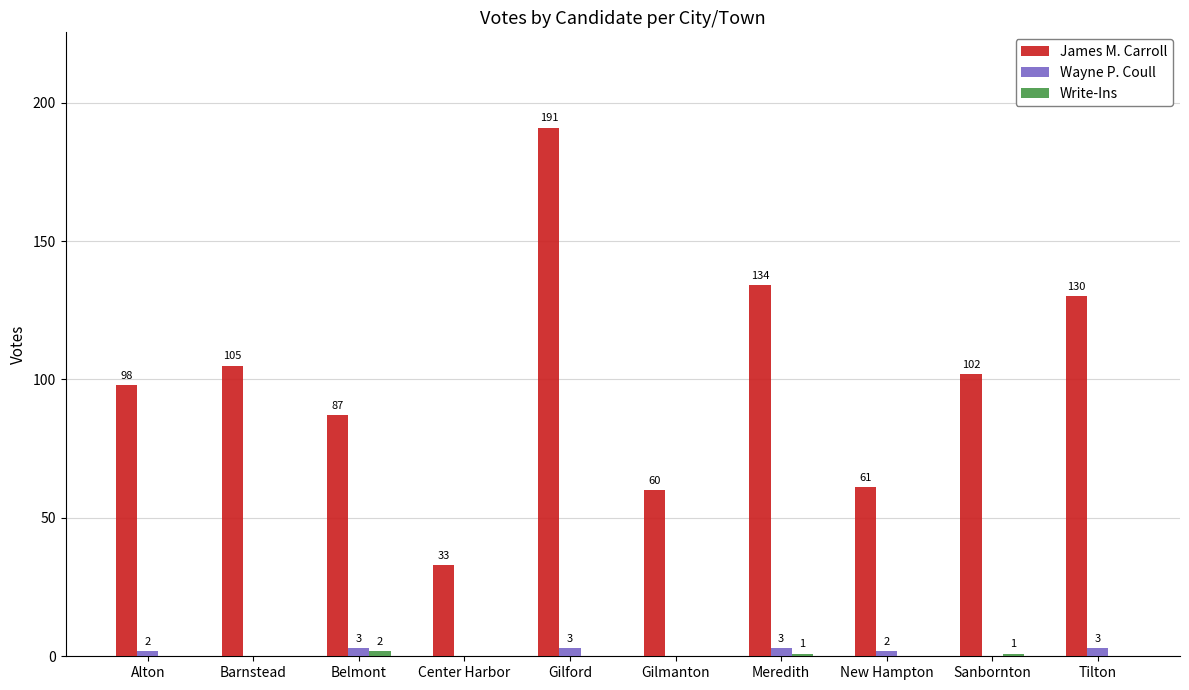

Which series has the largest total across all categories?

James M. Carroll